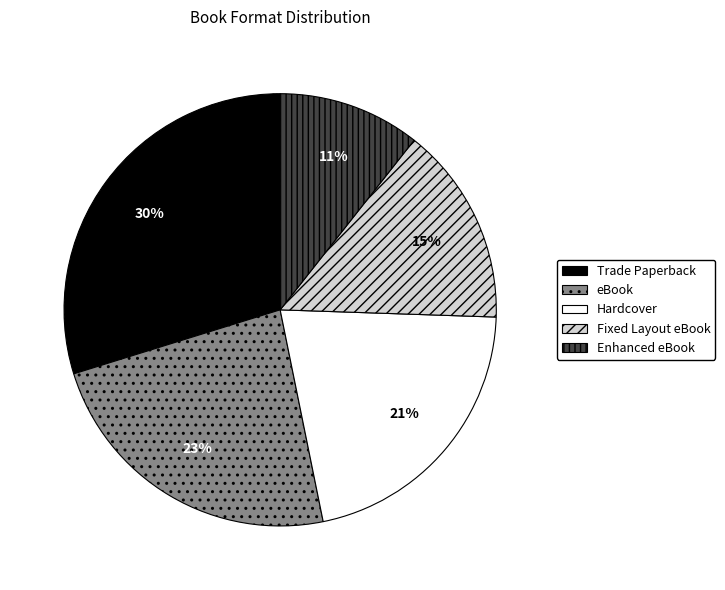

Which category has the biggest portion of the pie?

Trade Paperback